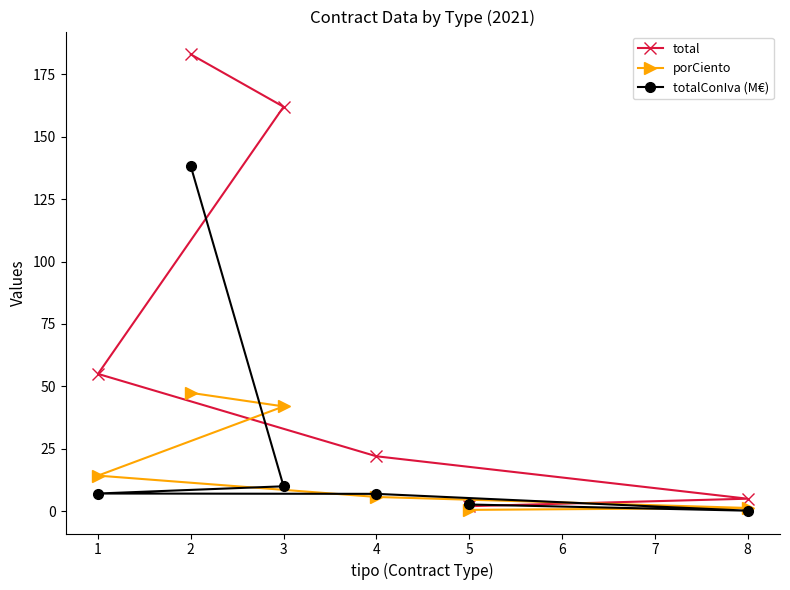

What is the difference between the highest and lowest values at 2?

135.6